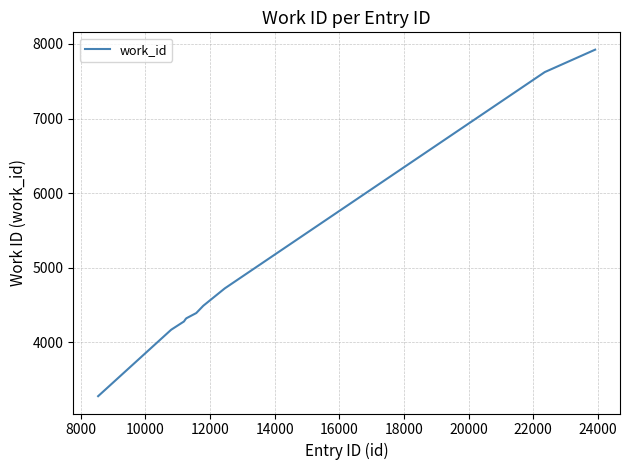

What is the greatest value displayed?

7924